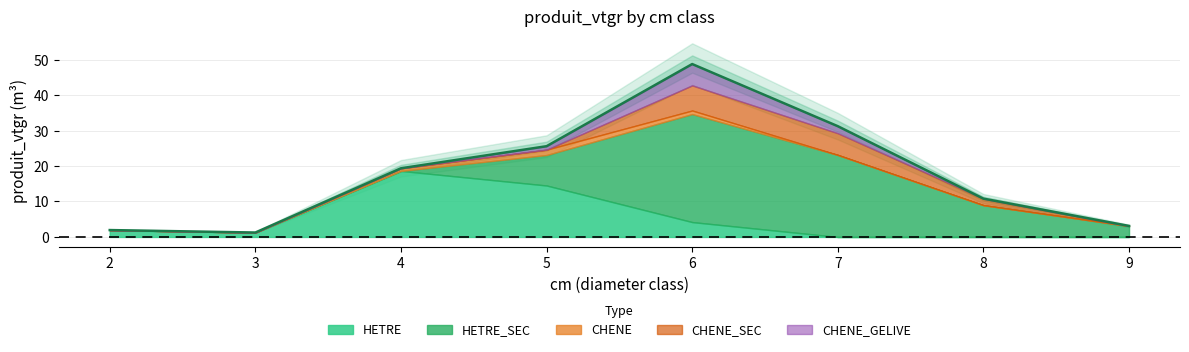

Reading left to right, list all the values displayed in this chart.

HETRE: 1.9	1.2	18.6	14.5	4.2	0.0	0.0	0.0
HETRE_SEC: 0.0	0.0	0.0	8.6	30.5	23.1	9.0	3.1
CHENE: 0.0	0.0	0.7	1.5	1.0	0.0	0.0	0.0
CHENE_SEC: 0.0	0.0	0.0	0.0	7.1	6.1	1.8	0.0
CHENE_GELIVE: 0.0	0.0	0.0	1.0	6.0	2.0	0.0	0.0